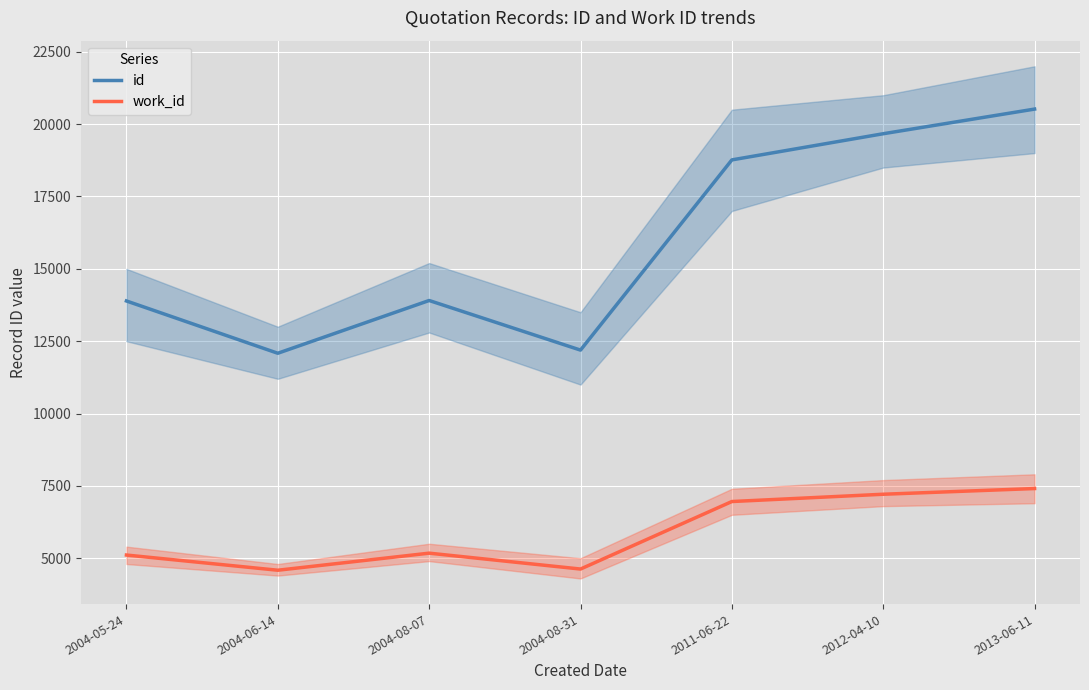

What is the label of the 4th point from the left?

2004-08-31